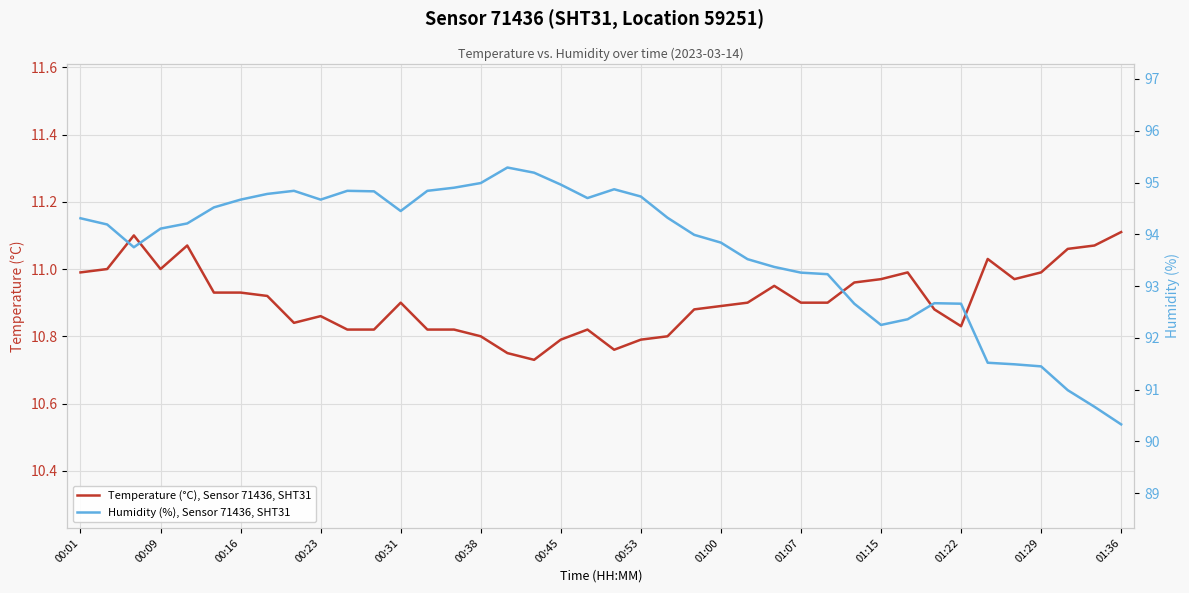

How many lines are shown in the chart?

2